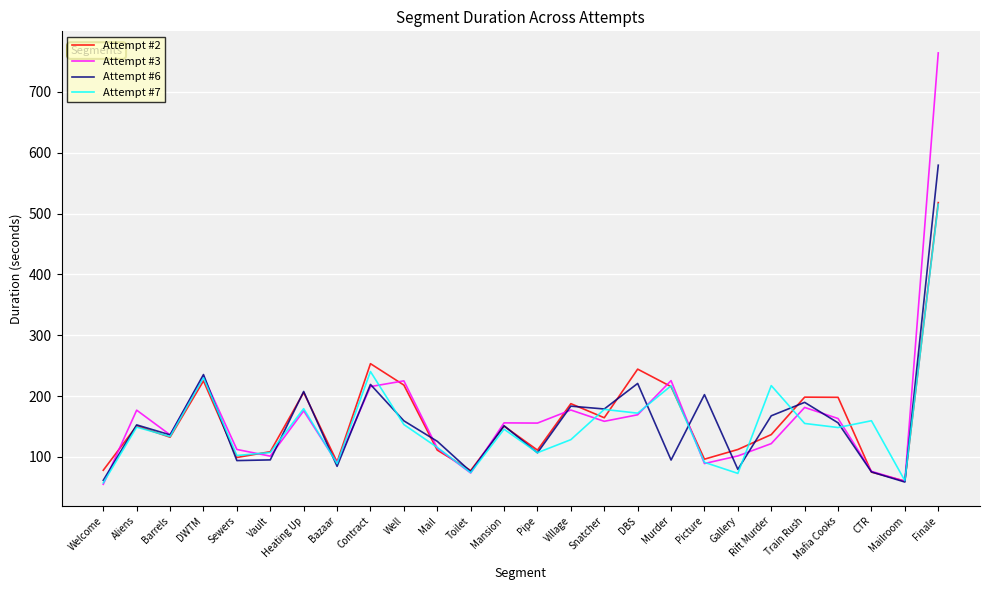

What is the difference between the Attempt #6 values at Train Rush and Welcome?

128.2